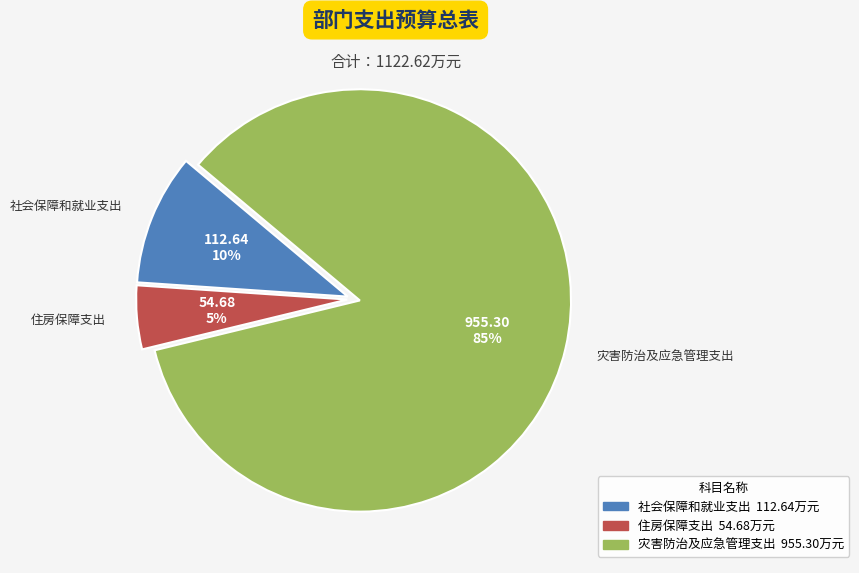

Is there any slice that represents more than half of the pie?

Yes